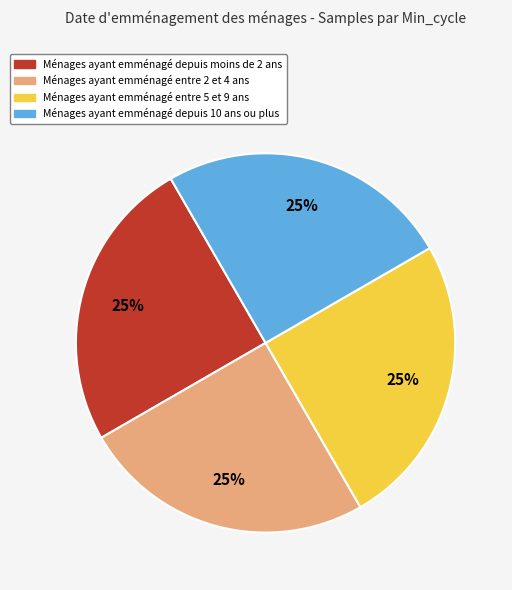

To the nearest percent, what is the average slice percentage?

25%